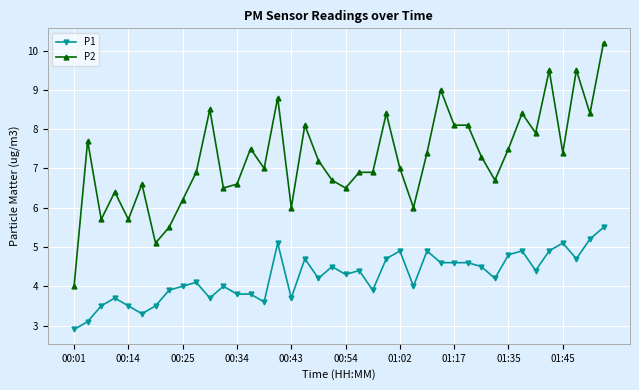

What is the value of the P1 point at the 37th from the left?

5.1